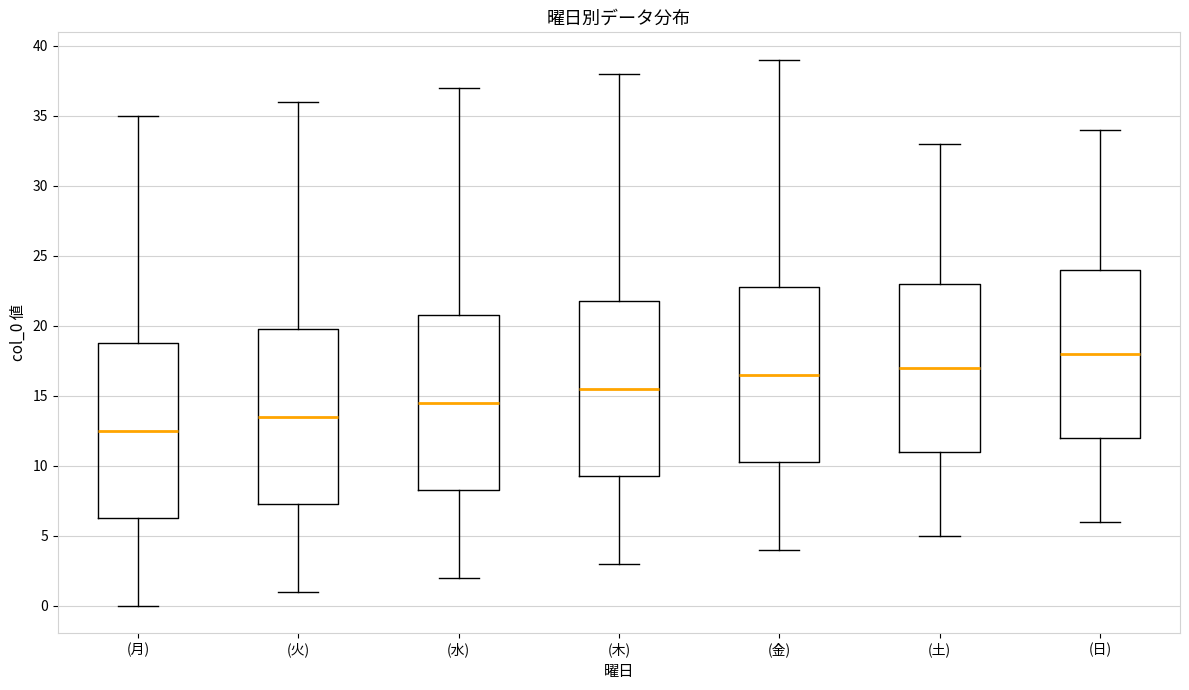

Reading left to right, transcribe this box plot: for each box, give where its median line is, the range the box spans, and where its two whiskers end, as read against the y-axis. The values are not printed on the chart, so give them approximately, as read against the axis.

(月): median 12.5, box 6.5 to 19.0, whiskers 0.0 to 35.0
(火): median 13.5, box 7.5 to 20.0, whiskers 1.0 to 36.0
(水): median 14.5, box 8.5 to 21.0, whiskers 2.0 to 37.0
(木): median 15.5, box 9.5 to 22.0, whiskers 3.0 to 38.0
(金): median 16.5, box 10.5 to 23.0, whiskers 4.0 to 39.0
(土): median 17.0, box 11.0 to 23.0, whiskers 5.0 to 33.0
(日): median 18.0, box 12.0 to 24.0, whiskers 6.0 to 34.0